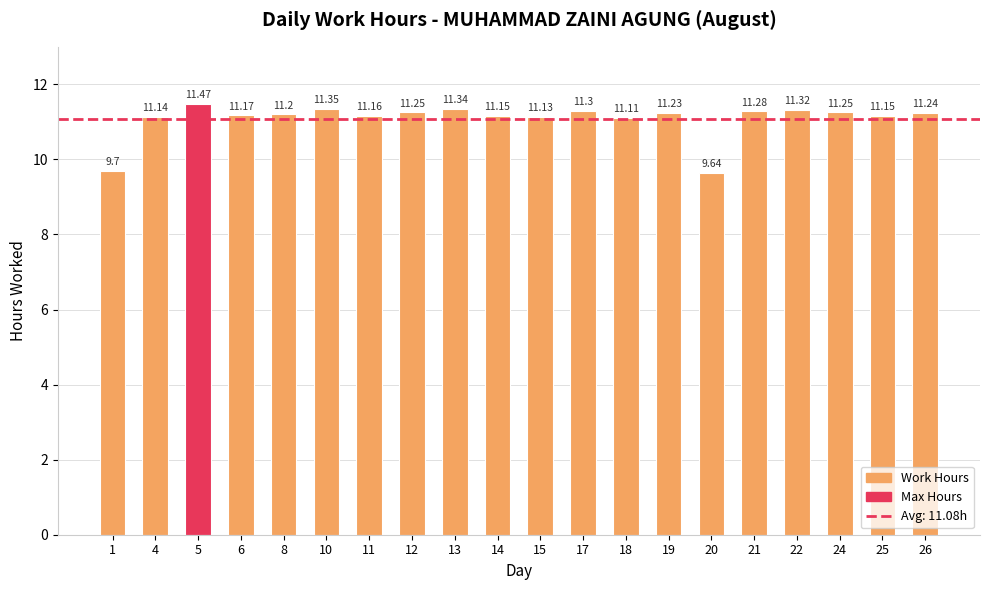

Which has a higher value, 12 or 15?

12